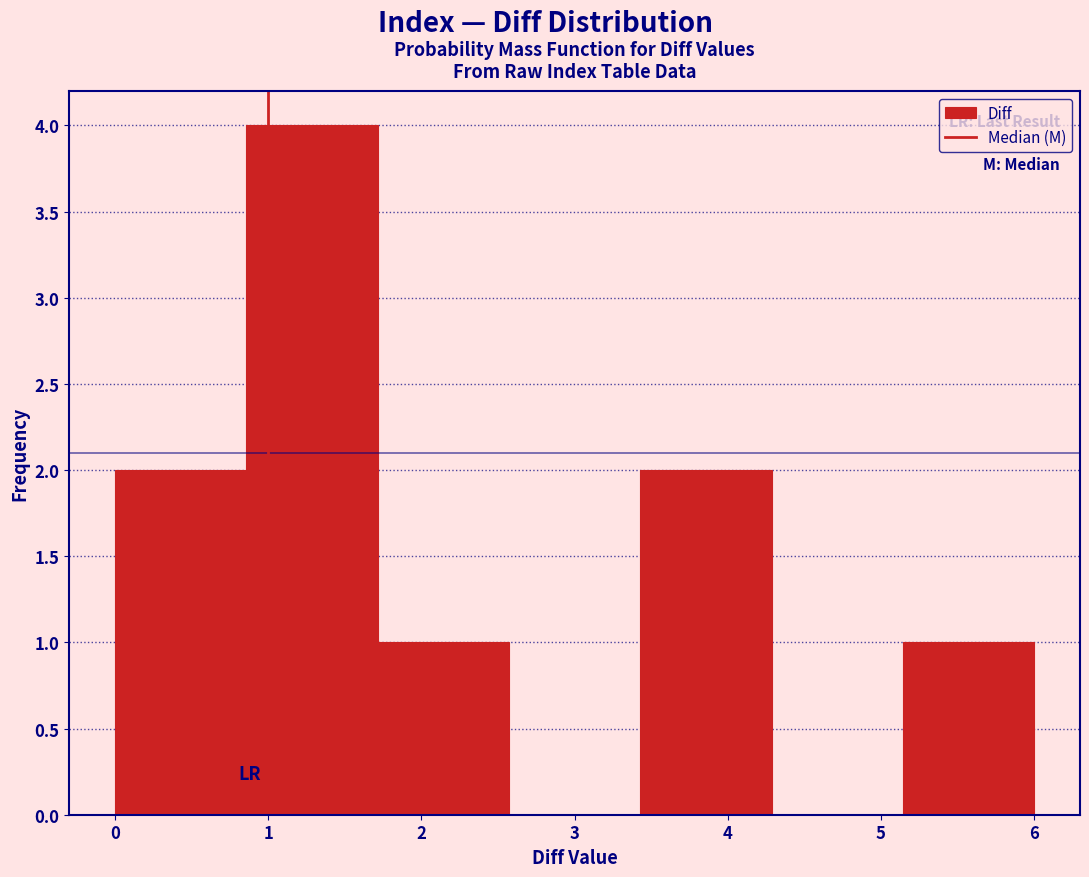

Reading left to right, list every bar in this chart as the range it spans on the x-axis followed by its height. Neither the bar edges nor the heights are printed on the chart, so give them approximately, as read against the axes.

0.0 to 0.9: 2
0.9 to 1.7: 4
1.7 to 2.6: 1
2.6 to 3.4: 0
3.4 to 4.3: 2
4.3 to 5.1: 0
5.1 to 6.0: 1